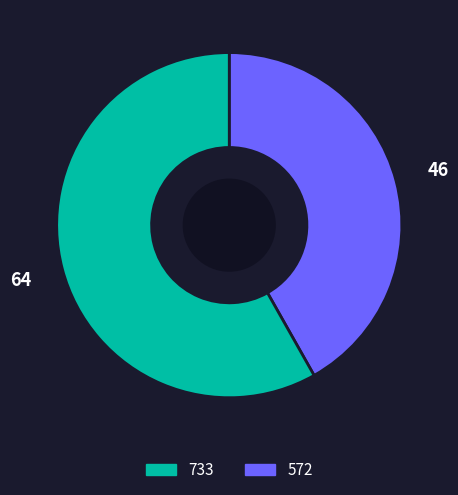

Does any single category account for the majority?

Yes